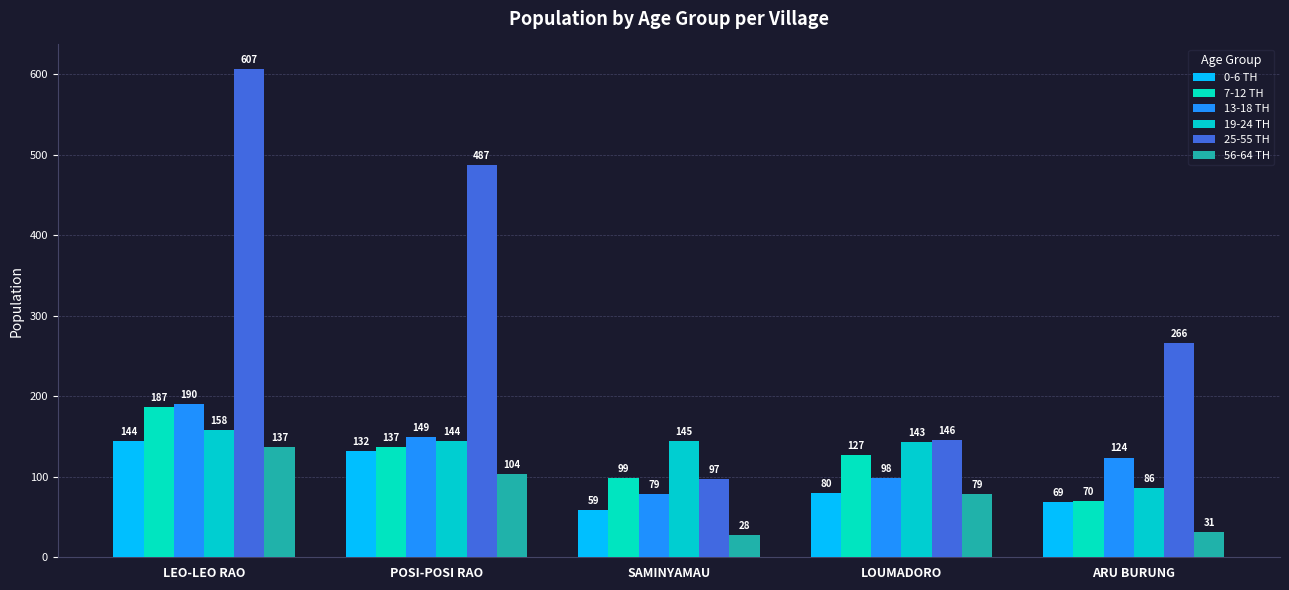

What is the value of the 19-24 TH bar at the 3rd from the left?

145